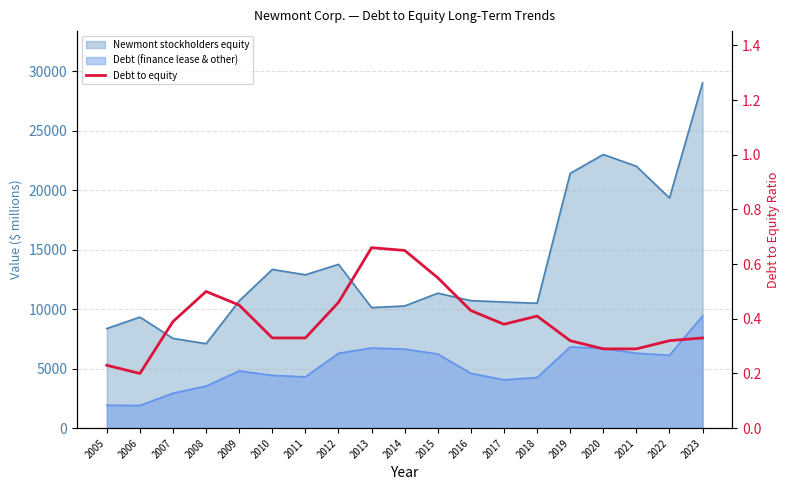

Is it true that the value at 2006 is 0.0?

False